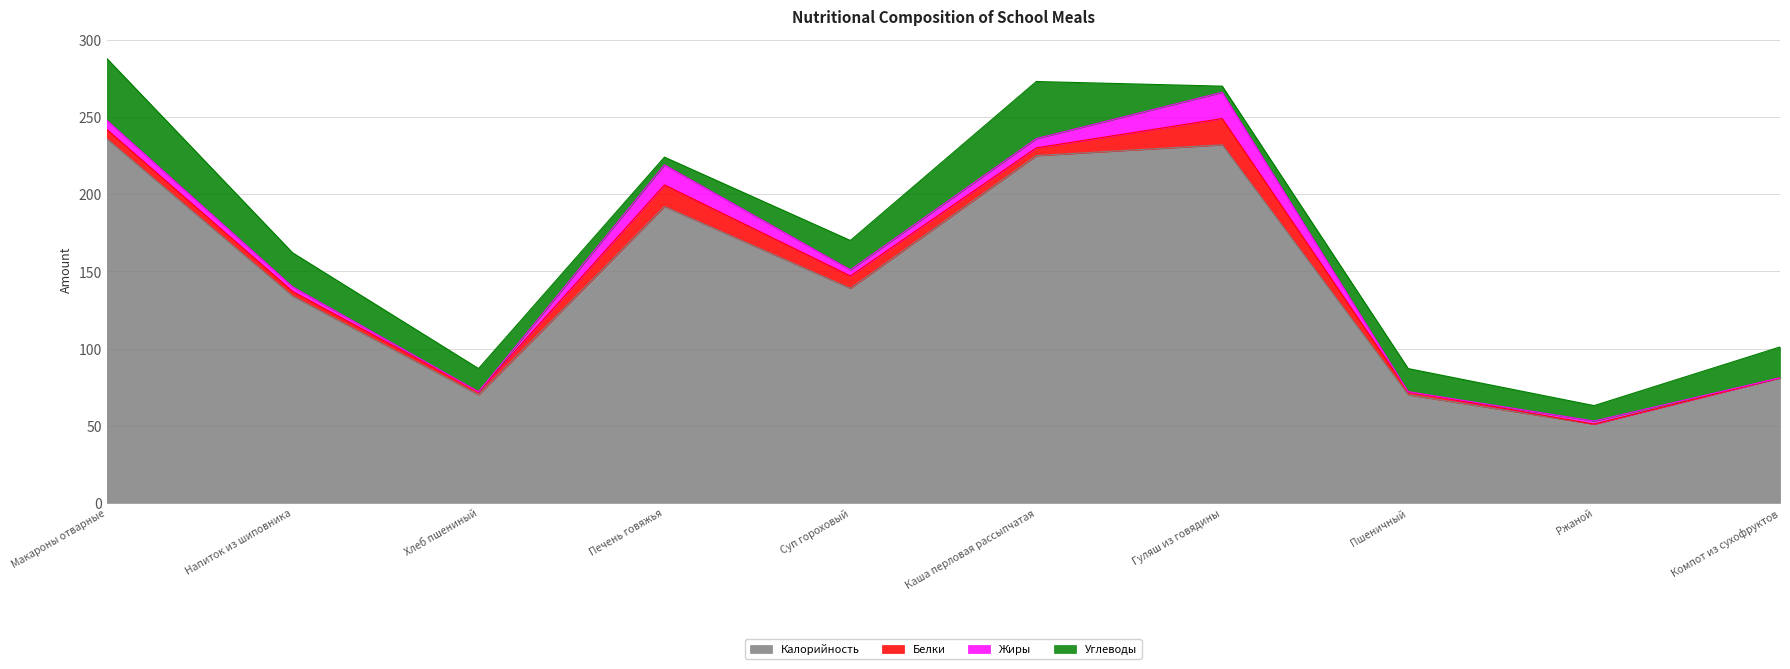

Where is Белки nearest to the value 8?

Суп гороховый